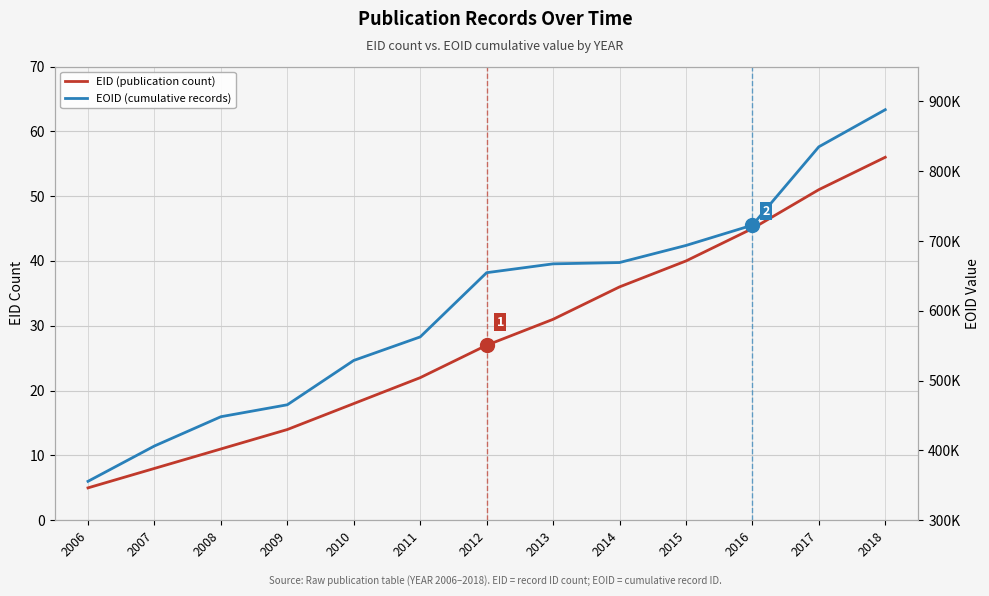

The EOID (cumulative records) series shows 355803 at 2006. True or false?

True